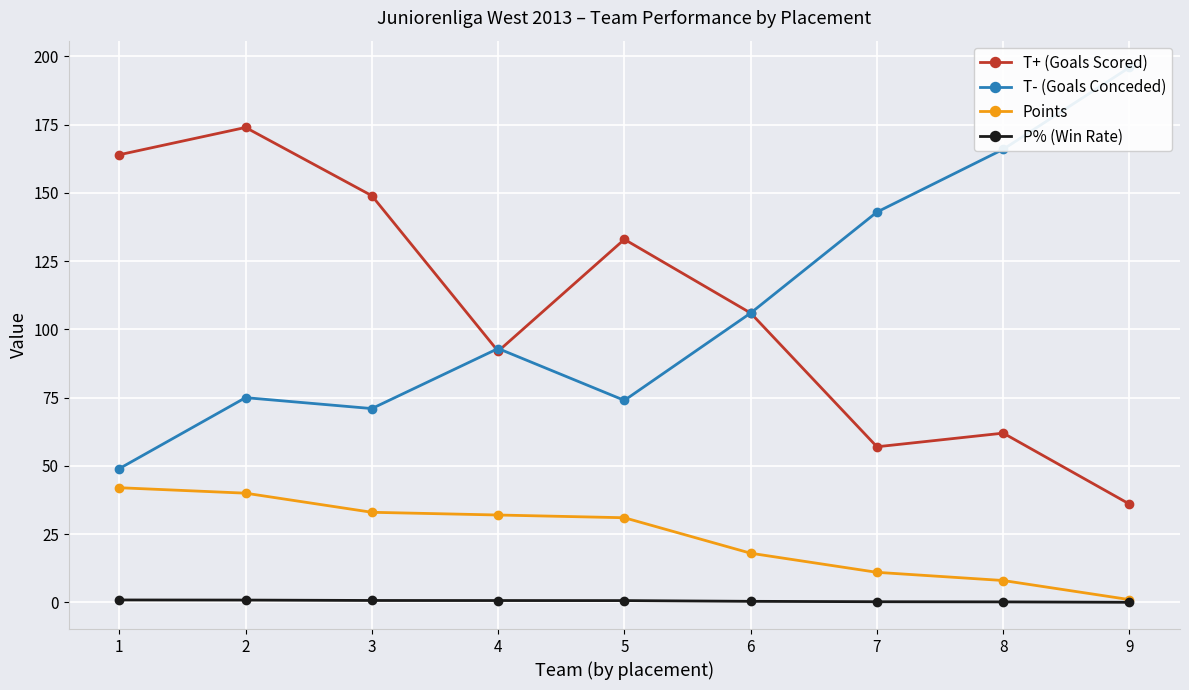

What is the total value across all series at 1?

255.9